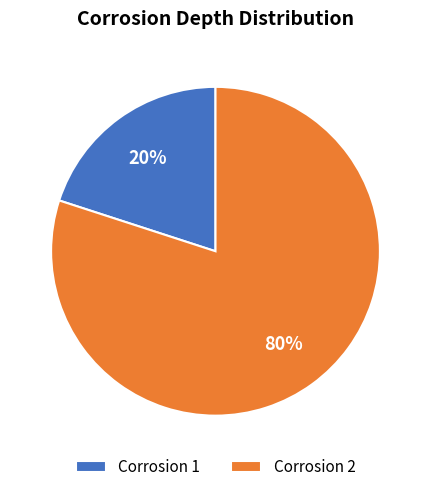

What is the smallest slice in the pie chart?

Corrosion 1